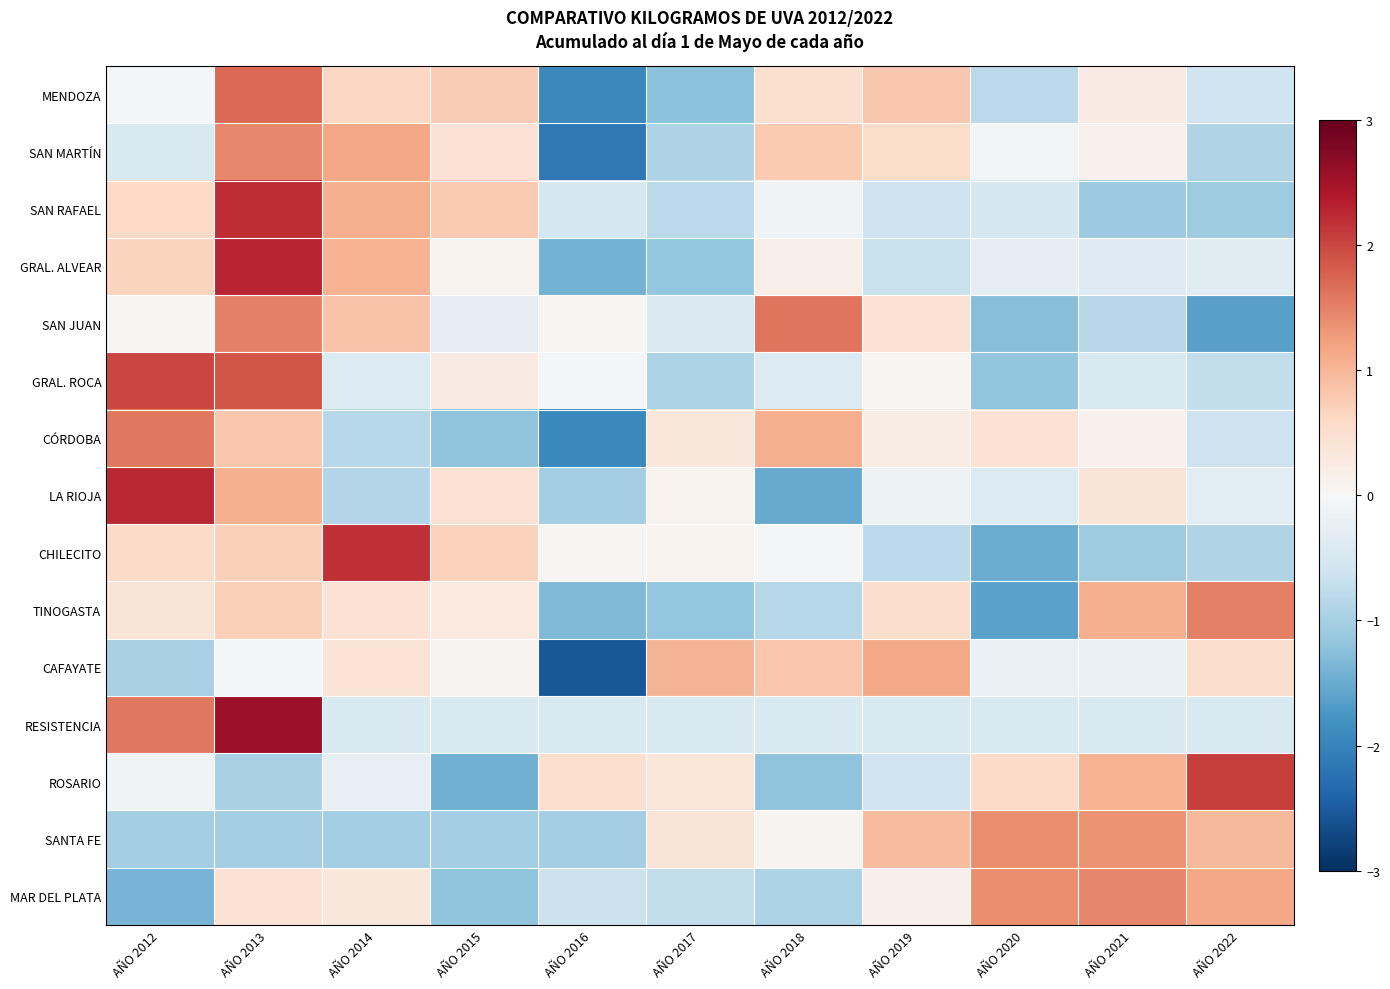

How many categories are shown in the chart?

11